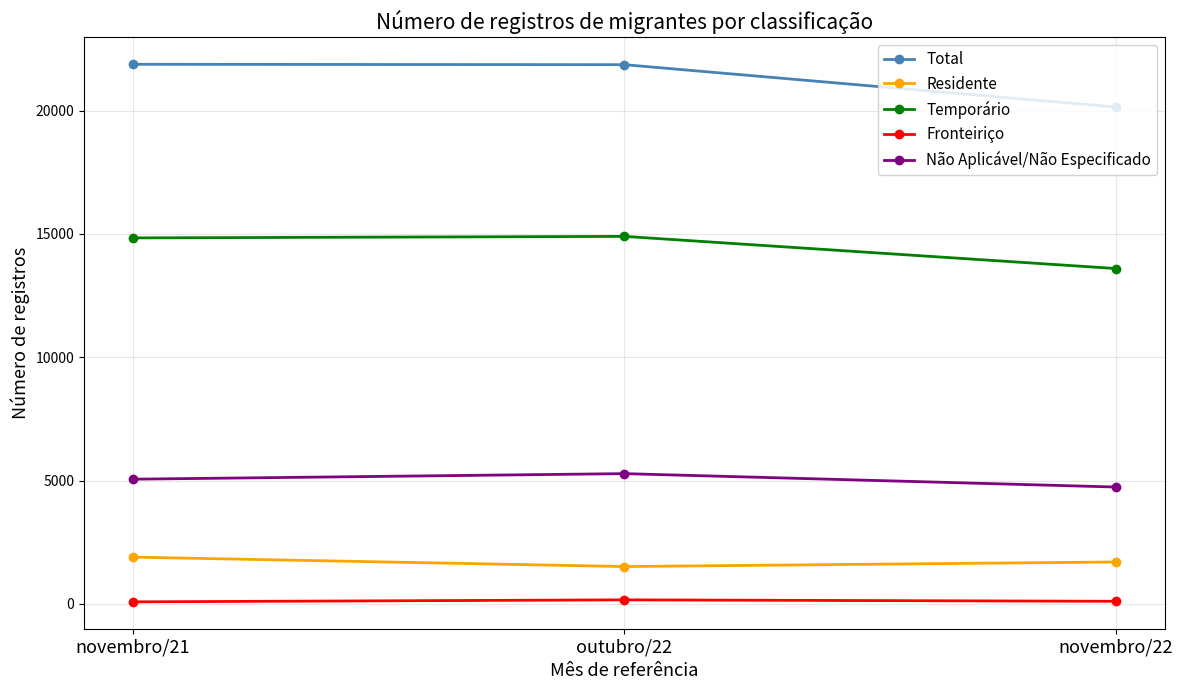

What is the difference between the highest and lowest values at novembro/22?

20038